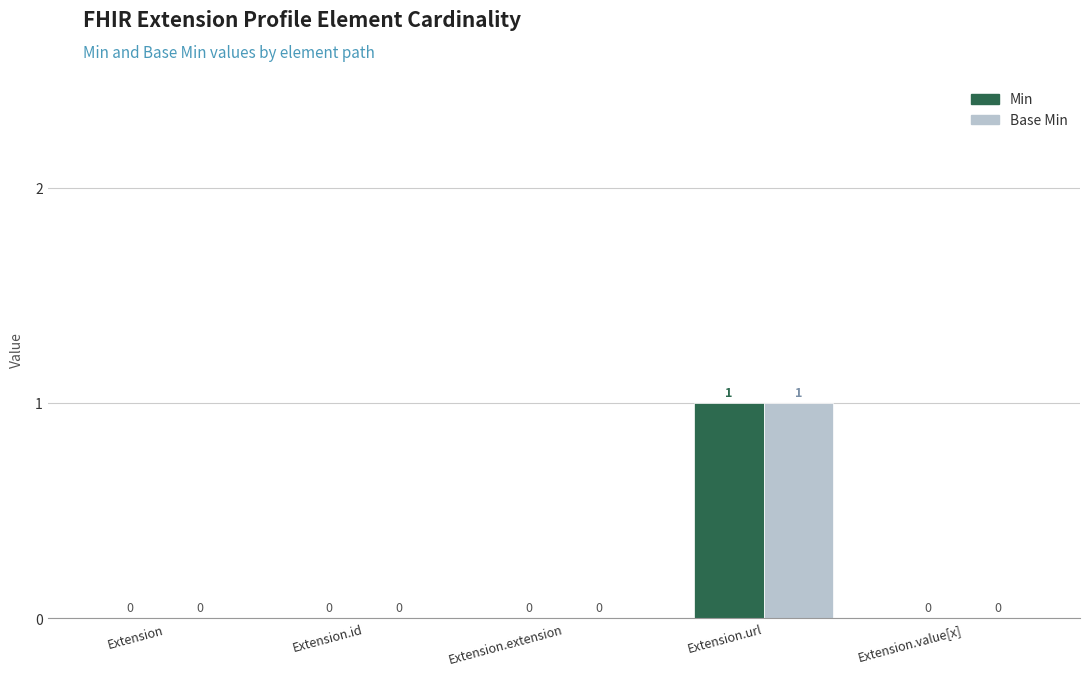

At which category does the chart reach its peak across all series?

Extension.url